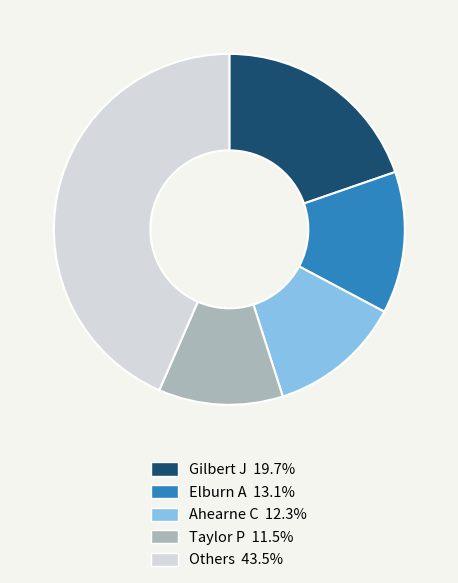

Is Elburn A 13.1% the majority of the pie?

No